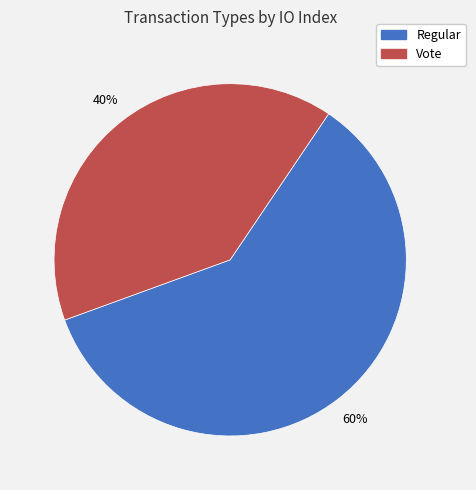

To the nearest percent, what is the combined percentage of Regular and Vote?

100%